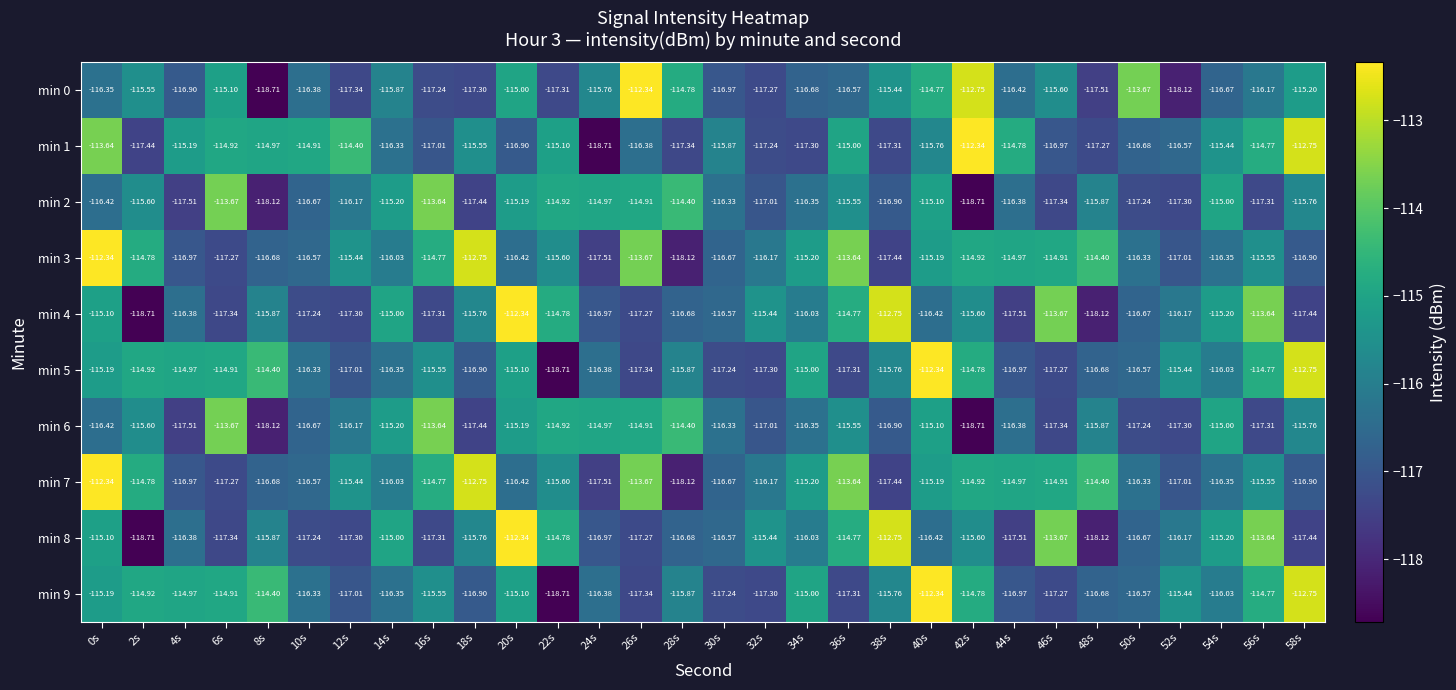

Reading left to right, extract all data points from this chart.

min 0: 0s=-116.3	2s=-115.5	4s=-116.9	6s=-115.1	8s=-118.7	10s=-116.4	12s=-117.3	14s=-115.9	16s=-117.2	18s=-117.3	20s=-115.0	22s=-117.3	24s=-115.8	26s=-112.3	28s=-114.8	30s=-117.0	32s=-117.3	34s=-116.7	36s=-116.6	38s=-115.4	40s=-114.8	42s=-112.8	44s=-116.4	46s=-115.6	48s=-117.5	50s=-113.7	52s=-118.1	54s=-116.7	56s=-116.2	58s=-115.2
min 1: 0s=-113.6	2s=-117.4	4s=-115.2	6s=-114.9	8s=-115.0	10s=-114.9	12s=-114.4	14s=-116.3	16s=-117.0	18s=-115.5	20s=-116.9	22s=-115.1	24s=-118.7	26s=-116.4	28s=-117.3	30s=-115.9	32s=-117.2	34s=-117.3	36s=-115.0	38s=-117.3	40s=-115.8	42s=-112.3	44s=-114.8	46s=-117.0	48s=-117.3	50s=-116.7	52s=-116.6	54s=-115.4	56s=-114.8	58s=-112.8
min 2: 0s=-116.4	2s=-115.6	4s=-117.5	6s=-113.7	8s=-118.1	10s=-116.7	12s=-116.2	14s=-115.2	16s=-113.6	18s=-117.4	20s=-115.2	22s=-114.9	24s=-115.0	26s=-114.9	28s=-114.4	30s=-116.3	32s=-117.0	34s=-116.3	36s=-115.5	38s=-116.9	40s=-115.1	42s=-118.7	44s=-116.4	46s=-117.3	48s=-115.9	50s=-117.2	52s=-117.3	54s=-115.0	56s=-117.3	58s=-115.8
min 3: 0s=-112.3	2s=-114.8	4s=-117.0	6s=-117.3	8s=-116.7	10s=-116.6	12s=-115.4	14s=-116.0	16s=-114.8	18s=-112.8	20s=-116.4	22s=-115.6	24s=-117.5	26s=-113.7	28s=-118.1	30s=-116.7	32s=-116.2	34s=-115.2	36s=-113.6	38s=-117.4	40s=-115.2	42s=-114.9	44s=-115.0	46s=-114.9	48s=-114.4	50s=-116.3	52s=-117.0	54s=-116.3	56s=-115.5	58s=-116.9
min 4: 0s=-115.1	2s=-118.7	4s=-116.4	6s=-117.3	8s=-115.9	10s=-117.2	12s=-117.3	14s=-115.0	16s=-117.3	18s=-115.8	20s=-112.3	22s=-114.8	24s=-117.0	26s=-117.3	28s=-116.7	30s=-116.6	32s=-115.4	34s=-116.0	36s=-114.8	38s=-112.8	40s=-116.4	42s=-115.6	44s=-117.5	46s=-113.7	48s=-118.1	50s=-116.7	52s=-116.2	54s=-115.2	56s=-113.6	58s=-117.4
min 5: 0s=-115.2	2s=-114.9	4s=-115.0	6s=-114.9	8s=-114.4	10s=-116.3	12s=-117.0	14s=-116.3	16s=-115.5	18s=-116.9	20s=-115.1	22s=-118.7	24s=-116.4	26s=-117.3	28s=-115.9	30s=-117.2	32s=-117.3	34s=-115.0	36s=-117.3	38s=-115.8	40s=-112.3	42s=-114.8	44s=-117.0	46s=-117.3	48s=-116.7	50s=-116.6	52s=-115.4	54s=-116.0	56s=-114.8	58s=-112.8
min 6: 0s=-116.4	2s=-115.6	4s=-117.5	6s=-113.7	8s=-118.1	10s=-116.7	12s=-116.2	14s=-115.2	16s=-113.6	18s=-117.4	20s=-115.2	22s=-114.9	24s=-115.0	26s=-114.9	28s=-114.4	30s=-116.3	32s=-117.0	34s=-116.3	36s=-115.5	38s=-116.9	40s=-115.1	42s=-118.7	44s=-116.4	46s=-117.3	48s=-115.9	50s=-117.2	52s=-117.3	54s=-115.0	56s=-117.3	58s=-115.8
min 7: 0s=-112.3	2s=-114.8	4s=-117.0	6s=-117.3	8s=-116.7	10s=-116.6	12s=-115.4	14s=-116.0	16s=-114.8	18s=-112.8	20s=-116.4	22s=-115.6	24s=-117.5	26s=-113.7	28s=-118.1	30s=-116.7	32s=-116.2	34s=-115.2	36s=-113.6	38s=-117.4	40s=-115.2	42s=-114.9	44s=-115.0	46s=-114.9	48s=-114.4	50s=-116.3	52s=-117.0	54s=-116.3	56s=-115.5	58s=-116.9
min 8: 0s=-115.1	2s=-118.7	4s=-116.4	6s=-117.3	8s=-115.9	10s=-117.2	12s=-117.3	14s=-115.0	16s=-117.3	18s=-115.8	20s=-112.3	22s=-114.8	24s=-117.0	26s=-117.3	28s=-116.7	30s=-116.6	32s=-115.4	34s=-116.0	36s=-114.8	38s=-112.8	40s=-116.4	42s=-115.6	44s=-117.5	46s=-113.7	48s=-118.1	50s=-116.7	52s=-116.2	54s=-115.2	56s=-113.6	58s=-117.4
min 9: 0s=-115.2	2s=-114.9	4s=-115.0	6s=-114.9	8s=-114.4	10s=-116.3	12s=-117.0	14s=-116.3	16s=-115.5	18s=-116.9	20s=-115.1	22s=-118.7	24s=-116.4	26s=-117.3	28s=-115.9	30s=-117.2	32s=-117.3	34s=-115.0	36s=-117.3	38s=-115.8	40s=-112.3	42s=-114.8	44s=-117.0	46s=-117.3	48s=-116.7	50s=-116.6	52s=-115.4	54s=-116.0	56s=-114.8	58s=-112.8